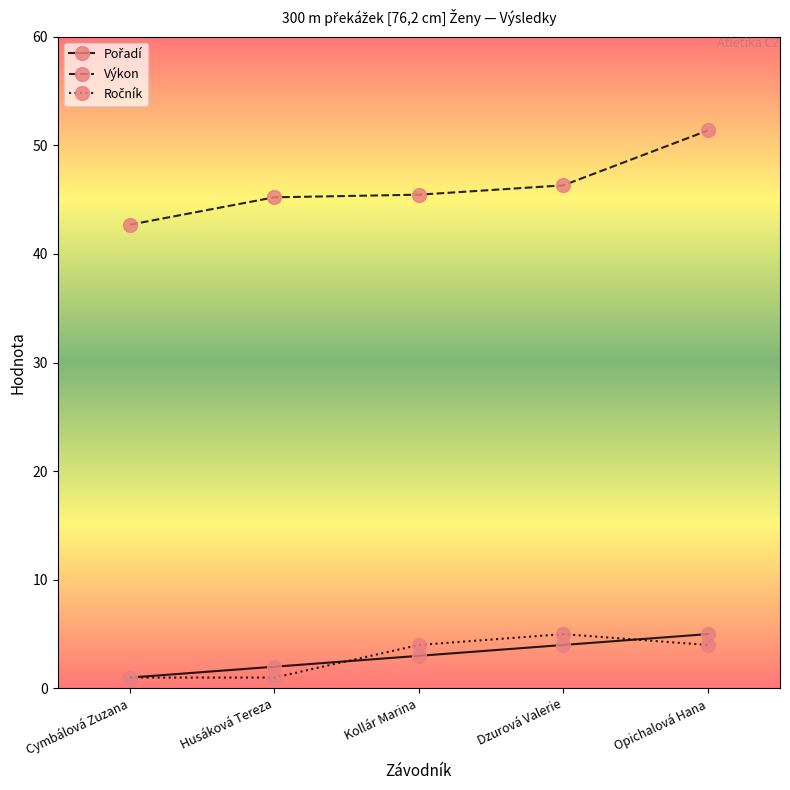

At which category is the sum across all series the highest?

Opichalová Hana